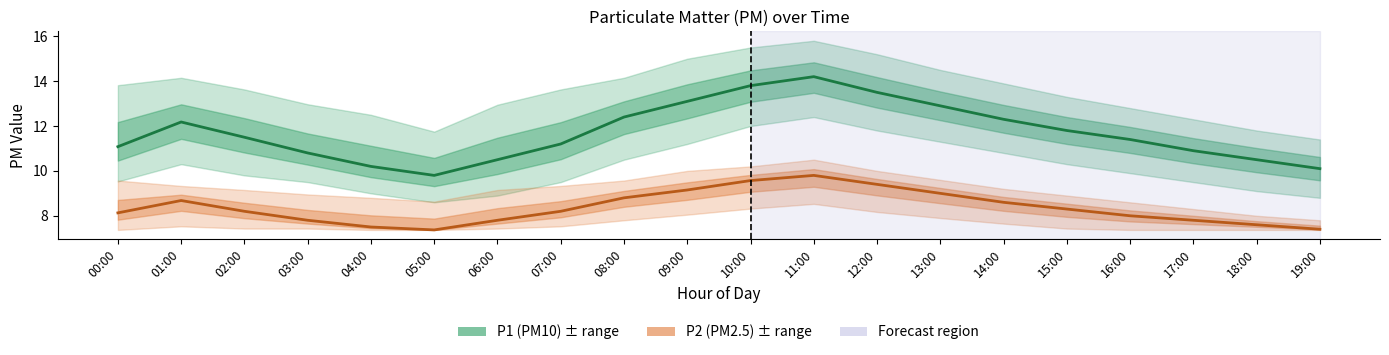

Reading right to left, list all the values displayed in this chart.

P1 (PM10): 19:00=10.1	18:00=10.5	17:00=10.9	16:00=11.4	15:00=11.8	14:00=12.3	13:00=12.9	12:00=13.5	11:00=14.2	10:00=13.8	09:00=13.1	08:00=12.4	07:00=11.2	06:00=10.5	05:00=9.8	04:00=10.2	03:00=10.8	02:00=11.5	01:00=12.2	00:00=11.1
P2 (PM2.5): 19:00=7.4	18:00=7.6	17:00=7.8	16:00=8.0	15:00=8.3	14:00=8.6	13:00=9.0	12:00=9.4	11:00=9.8	10:00=9.6	09:00=9.2	08:00=8.8	07:00=8.2	06:00=7.8	05:00=7.4	04:00=7.5	03:00=7.8	02:00=8.2	01:00=8.7	00:00=8.1